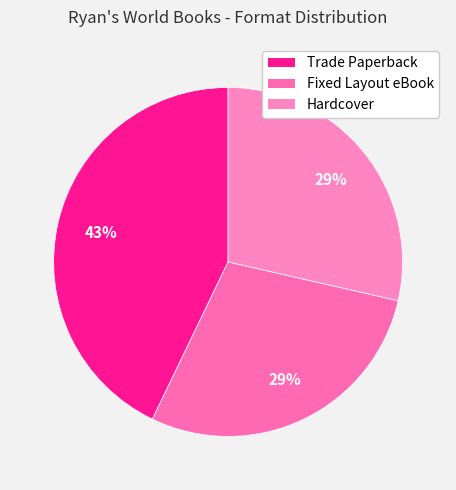

How many slices are in this pie chart?

3